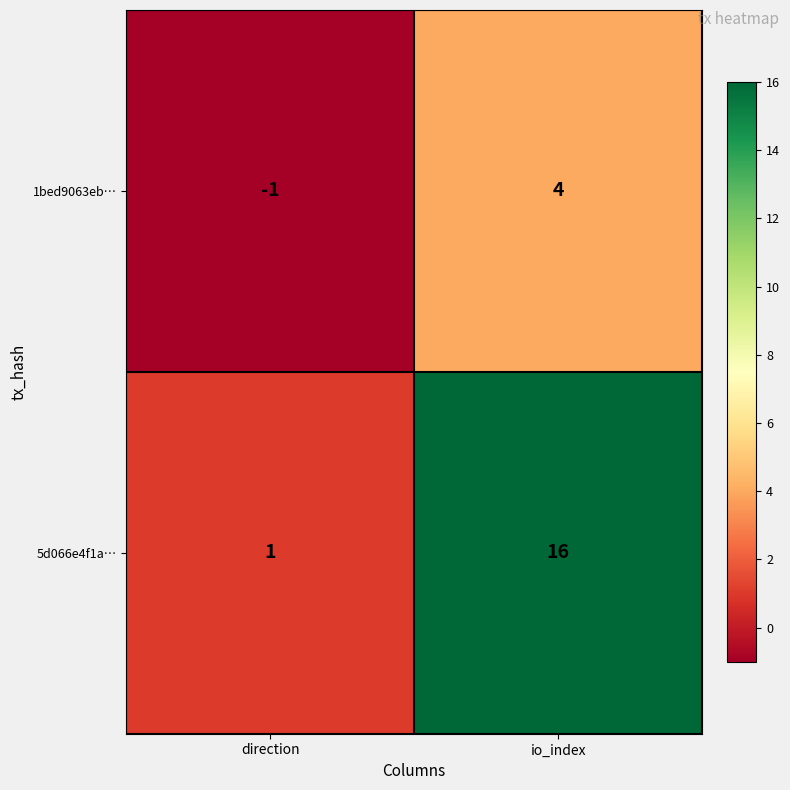

How many distinct data groups are displayed?

2